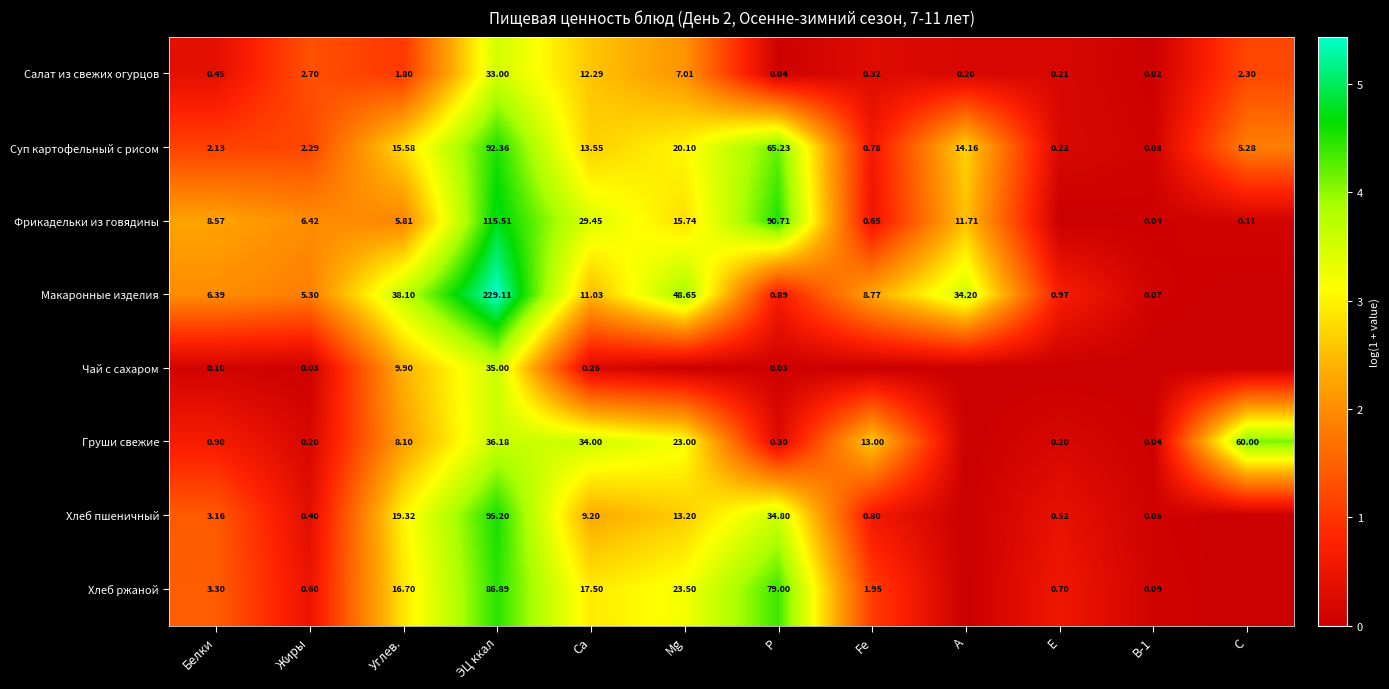

Which has a higher value, Fe or В-1?

Fe